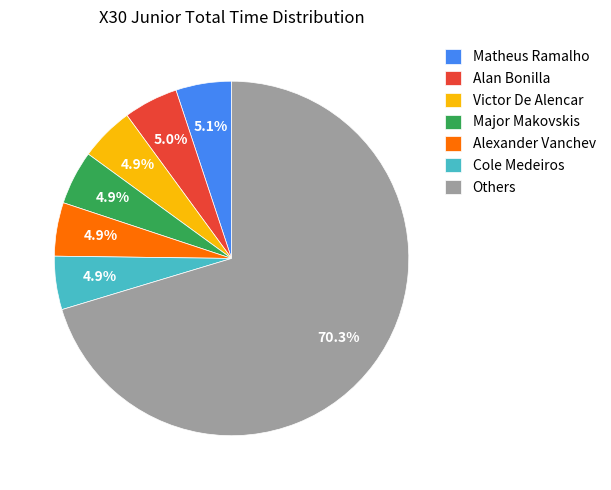

Which category has the biggest portion of the pie?

Others